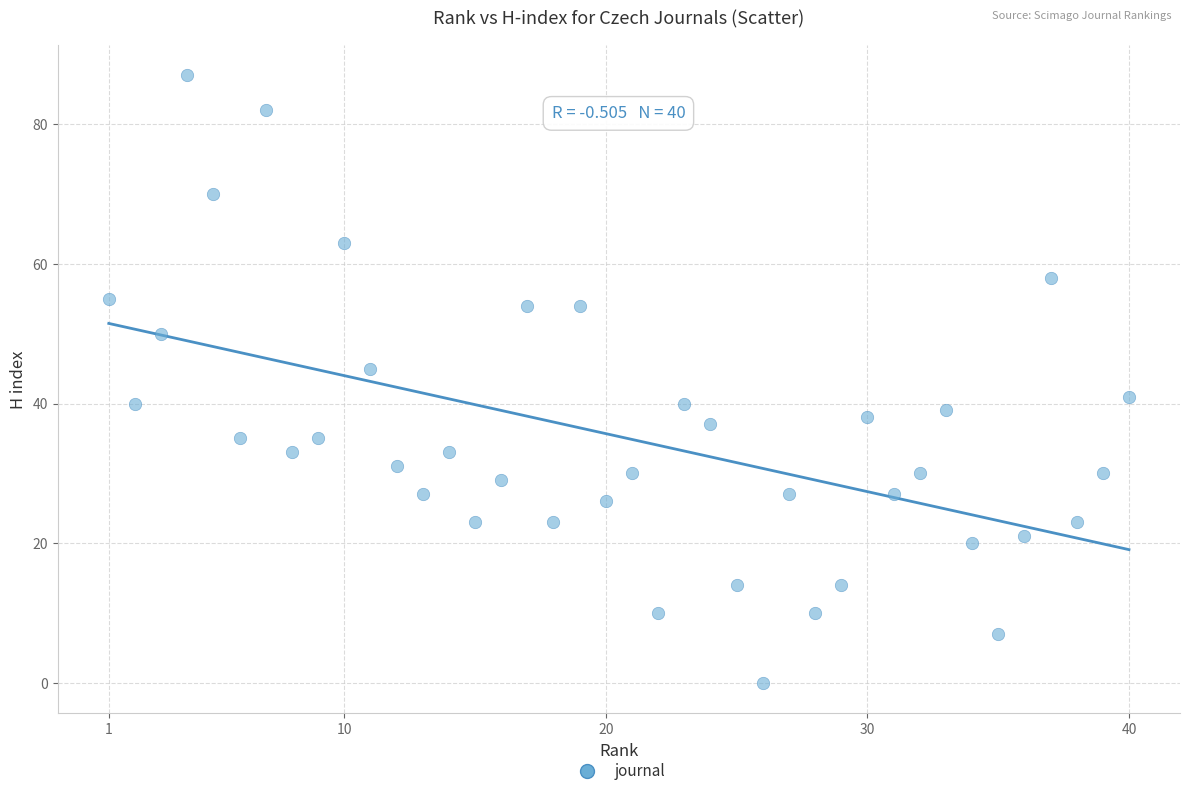

What is the range of X values (max minus min)?

39